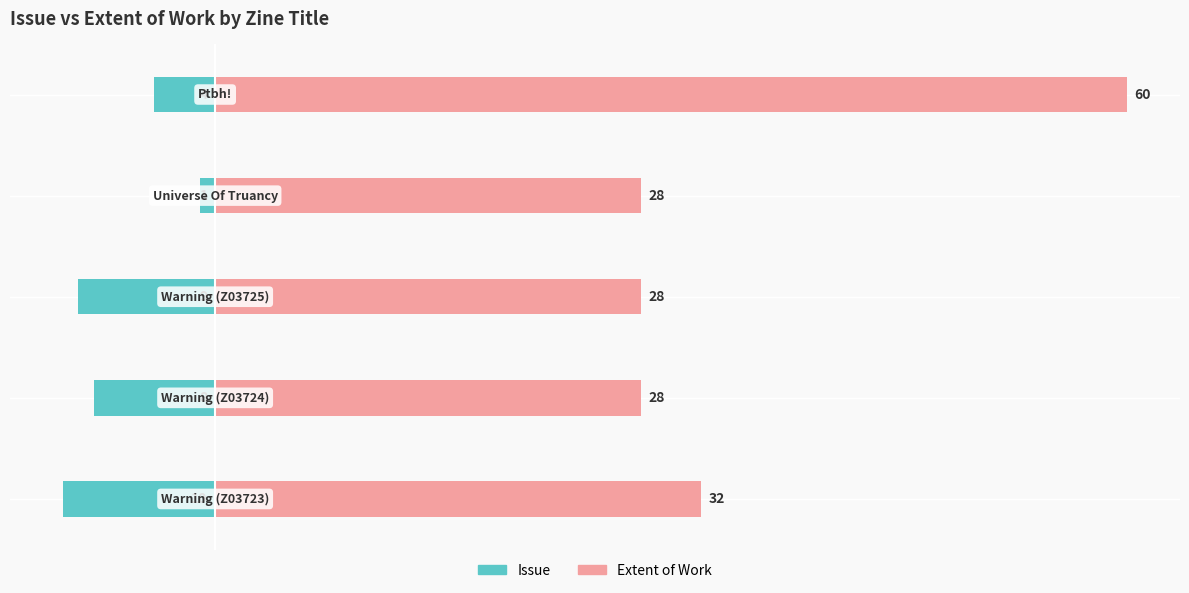

Is it true that Issue equals -1 at 10?

False